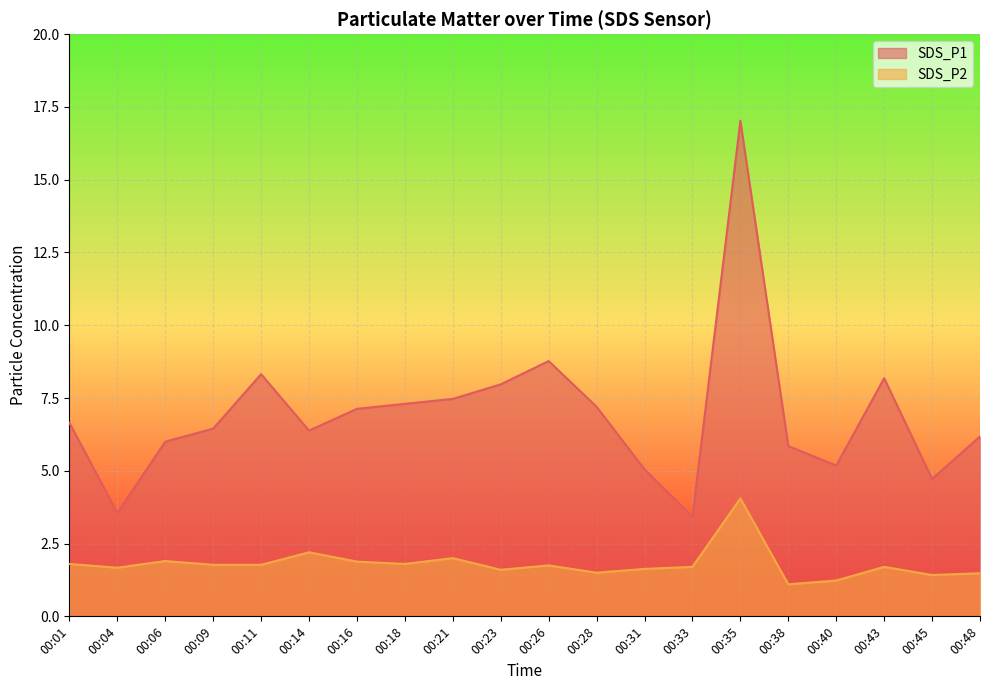

Does the chart display data point markers on the line(s)?

No